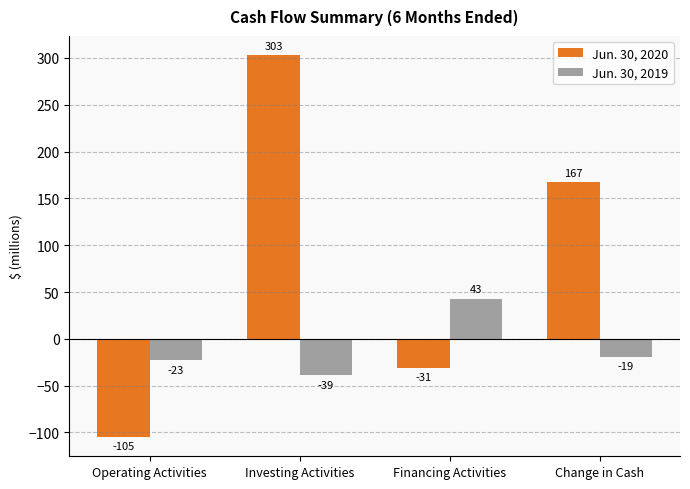

Which series has the largest range (max minus min)?

Jun. 30, 2020